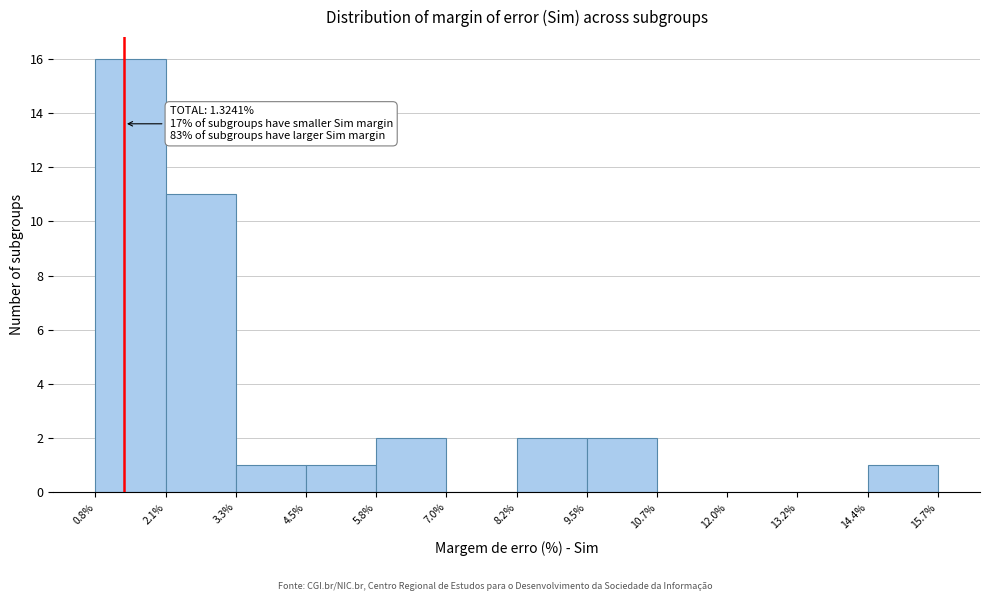

Over which range of the x-axis is the bar tallest?

0.8% to 2.1%